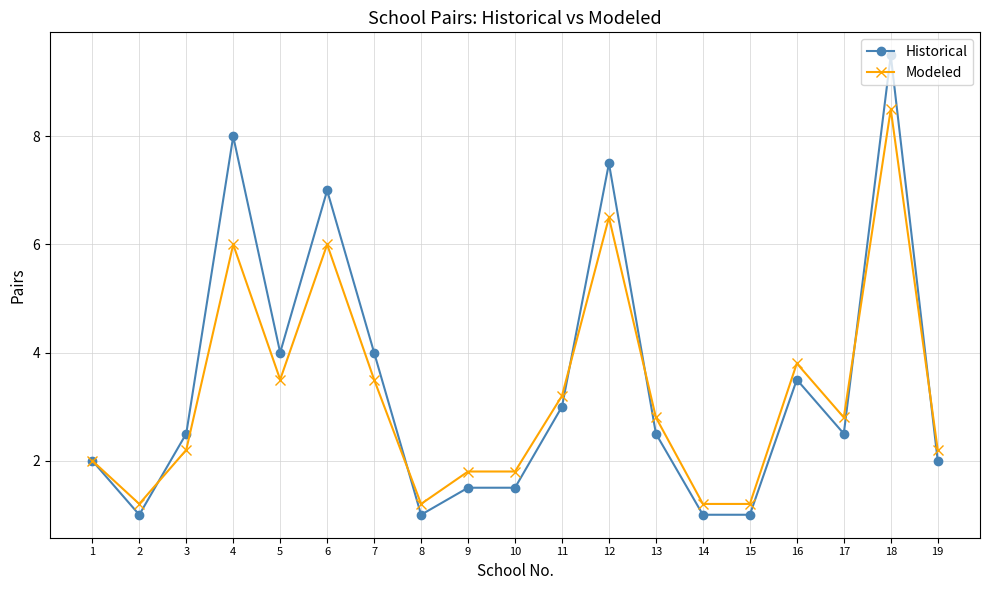

Which series has the largest total across all categories?

Historical